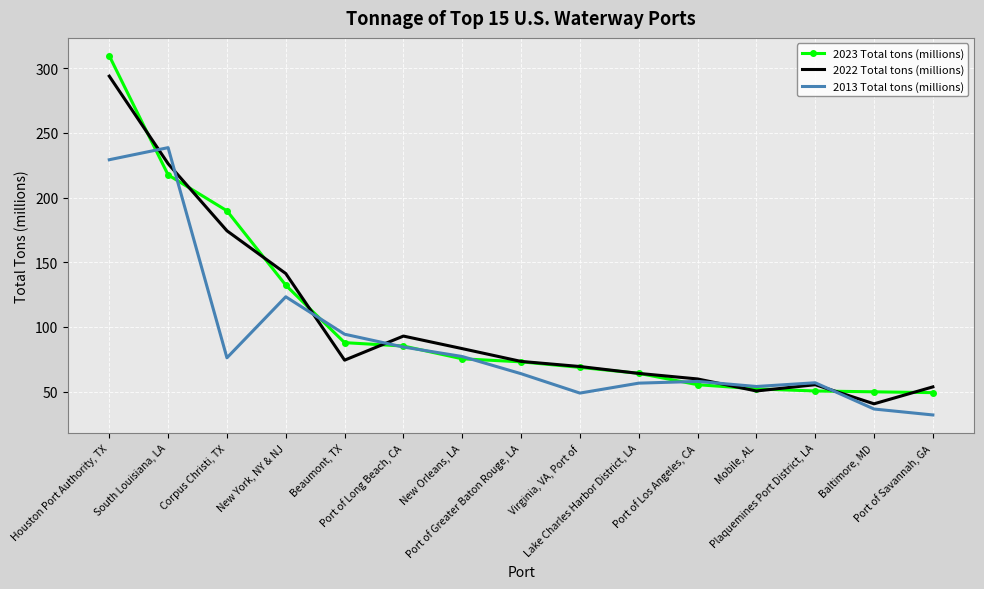

List the series in order of their peak value, lowest first.

2013 Total tons (millions), 2022 Total tons (millions), 2023 Total tons (millions)